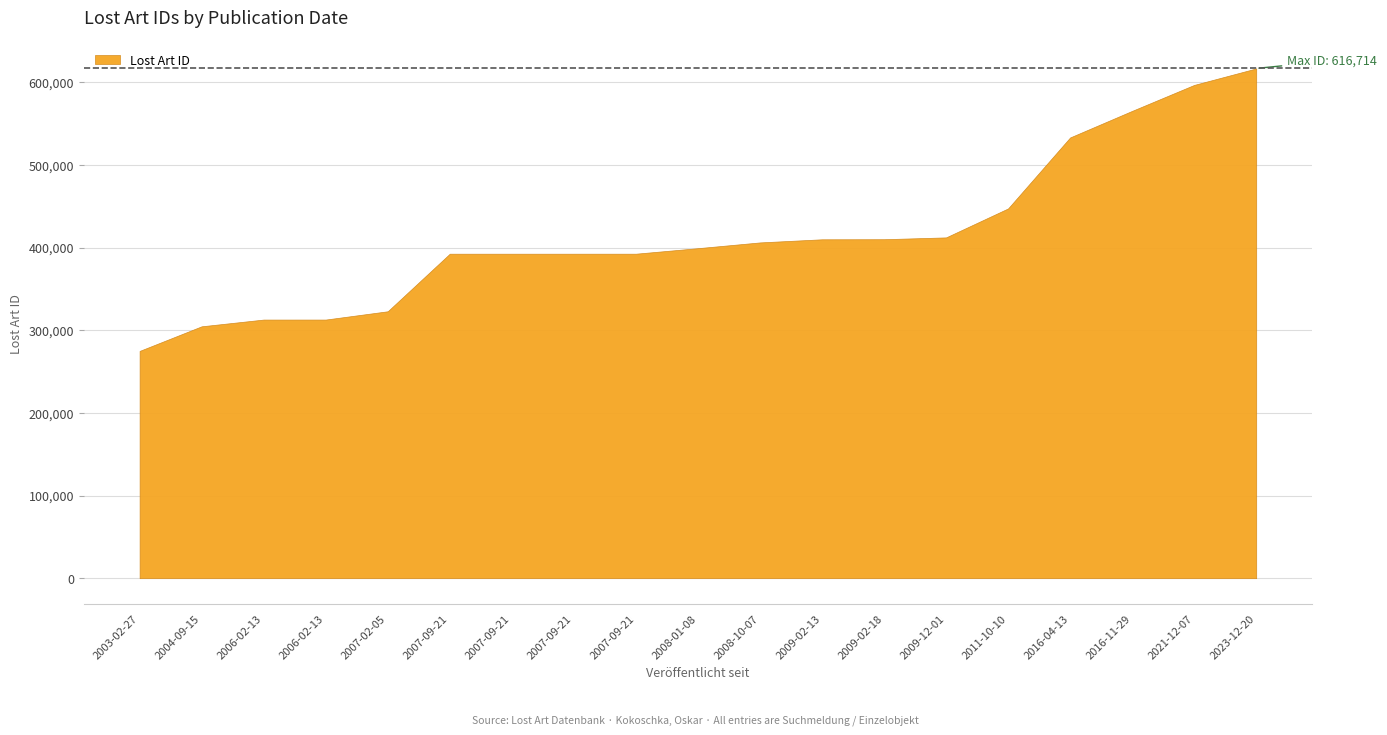

What is the label of the 12th point from the right?

2007-09-21